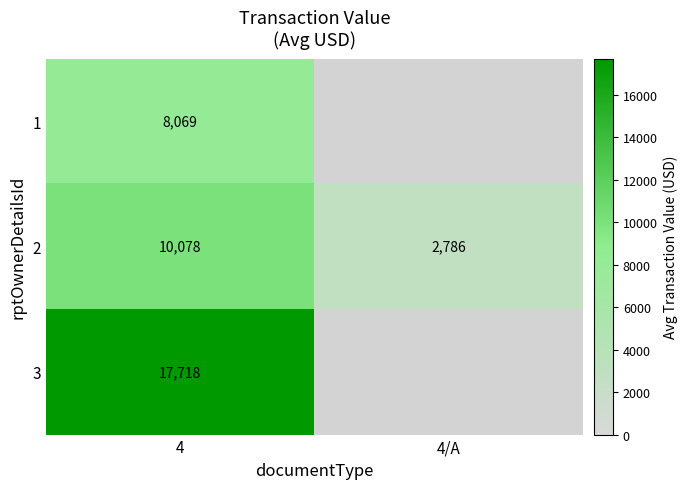

How many categories are shown in the chart?

2